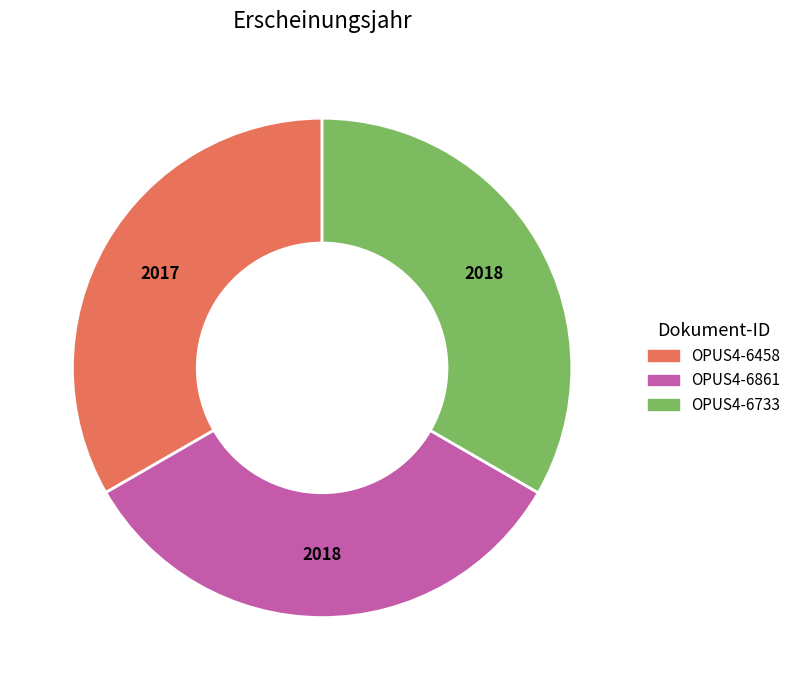

Is the sum of OPUS4-6861 and OPUS4-6733 greater than half?

Yes